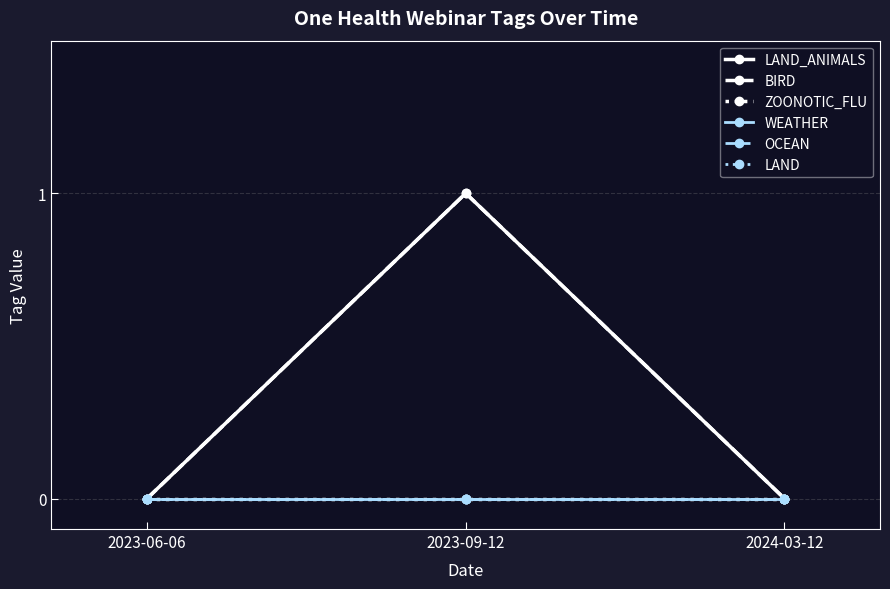

Reading left to right, list all the values displayed in this chart.

LAND_ANIMALS: 0	1	0
BIRD: 0	1	0
ZOONOTIC_FLU: 0	0	0
WEATHER: 0	0	0
OCEAN: 0	0	0
LAND: 0	0	0